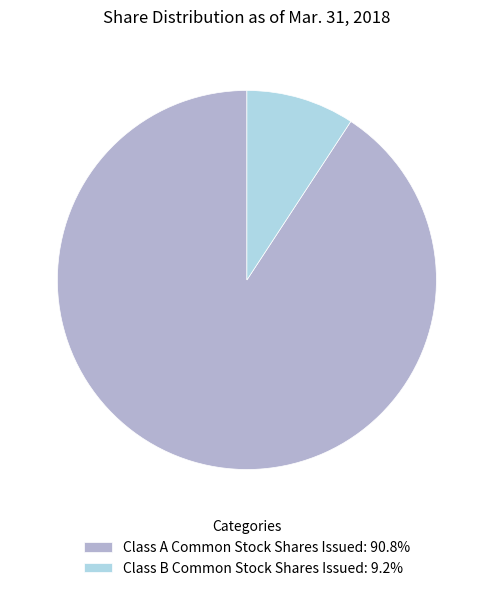

Which category accounts for the majority?

Class A Common Stock Shares Issued